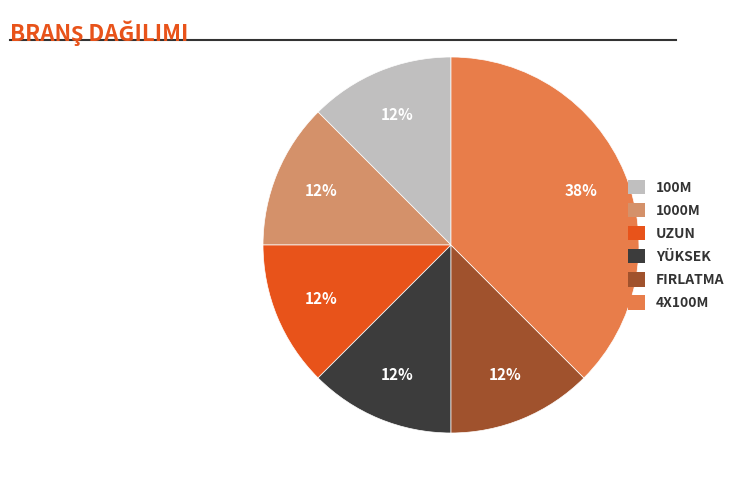

Which slice is the largest?

4X100M